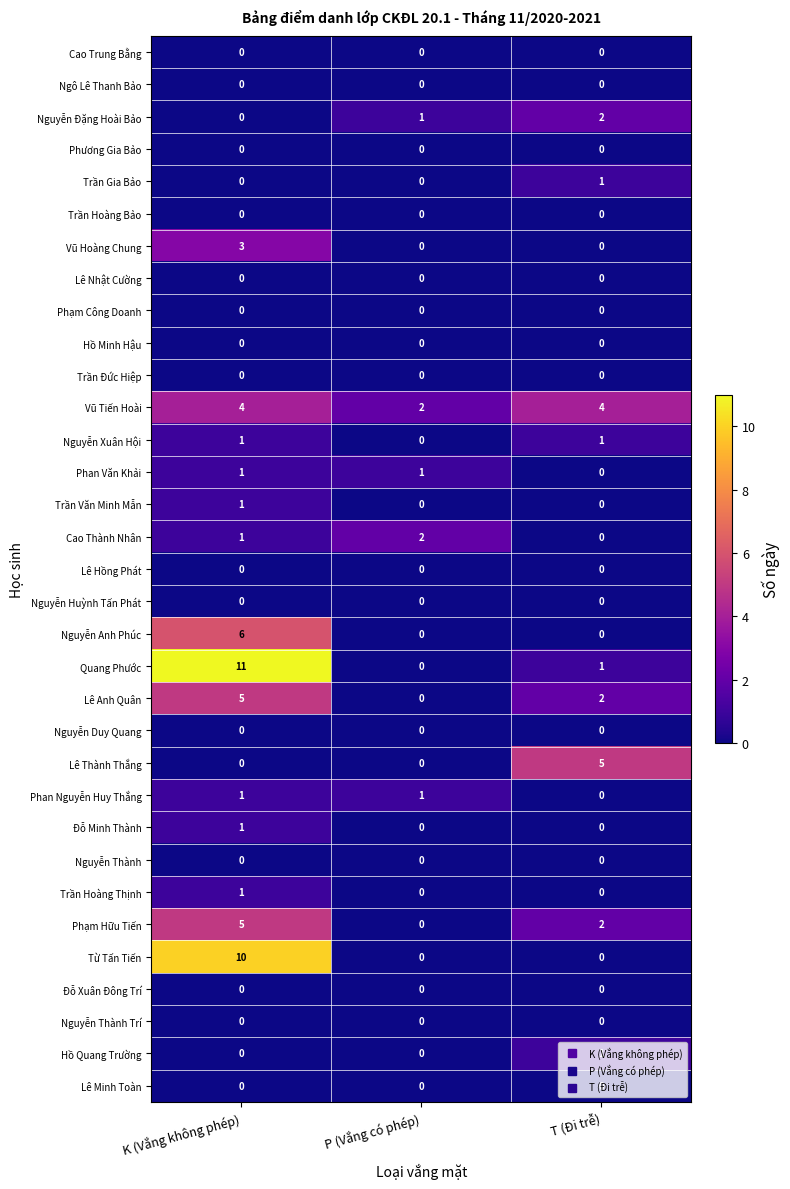

Is it true that Đỗ Xuân Đông Trí equals 0 at P (Vắng có phép)?

True